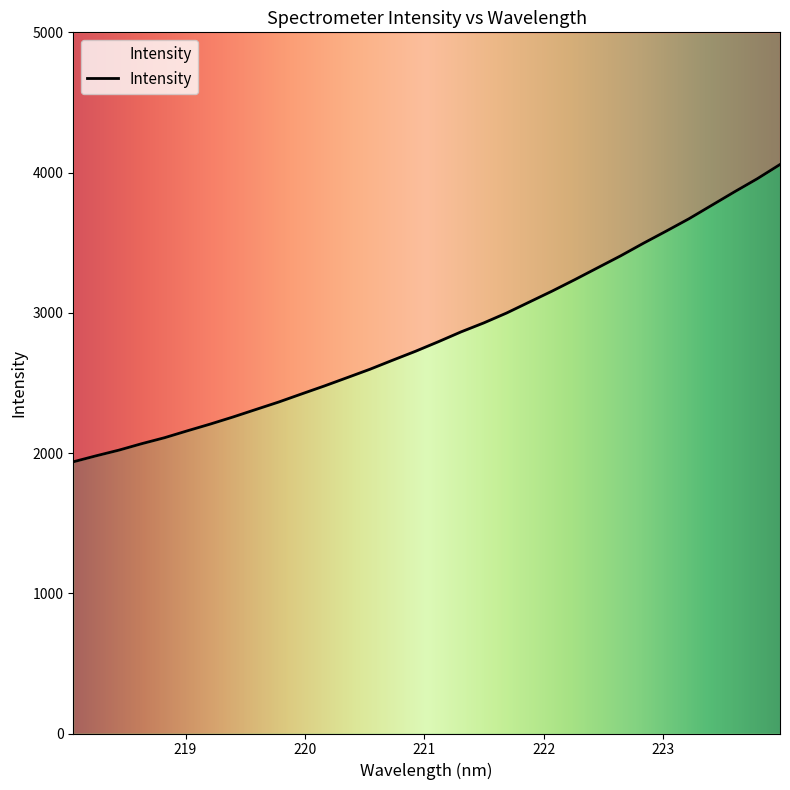

Between 221.6902 and 223.2172, which is larger?

223.2172